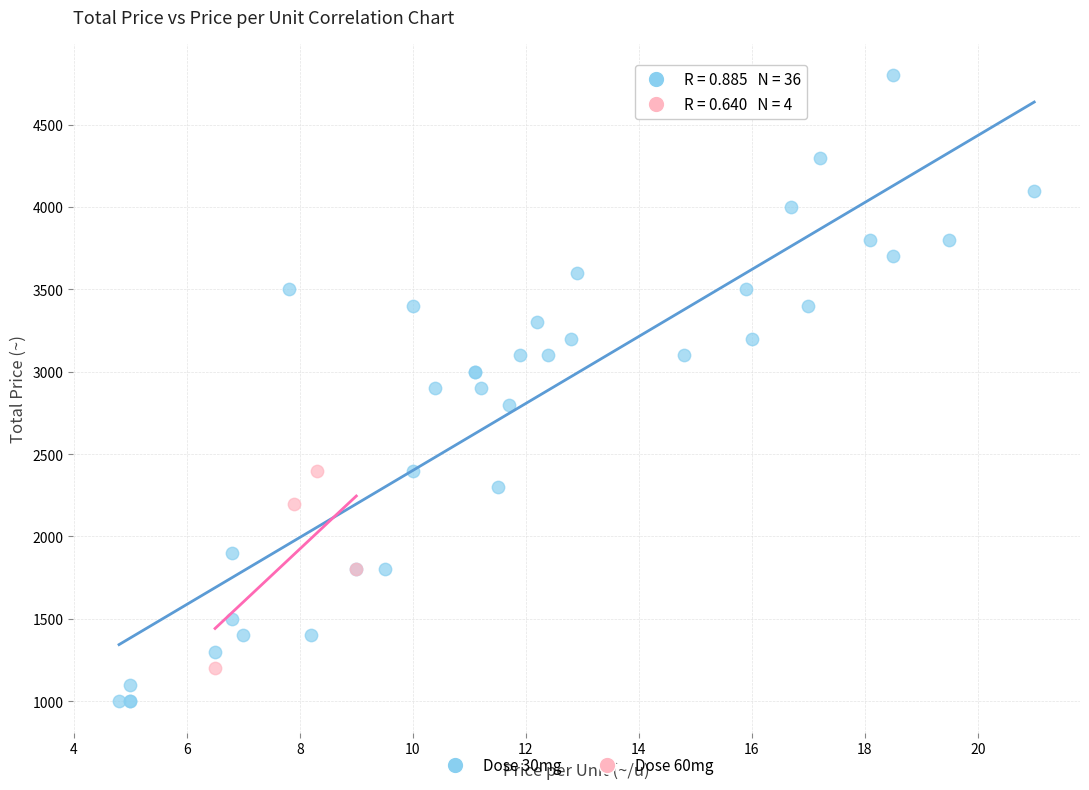

Which series contains the highest Y value?

Dose 30mg